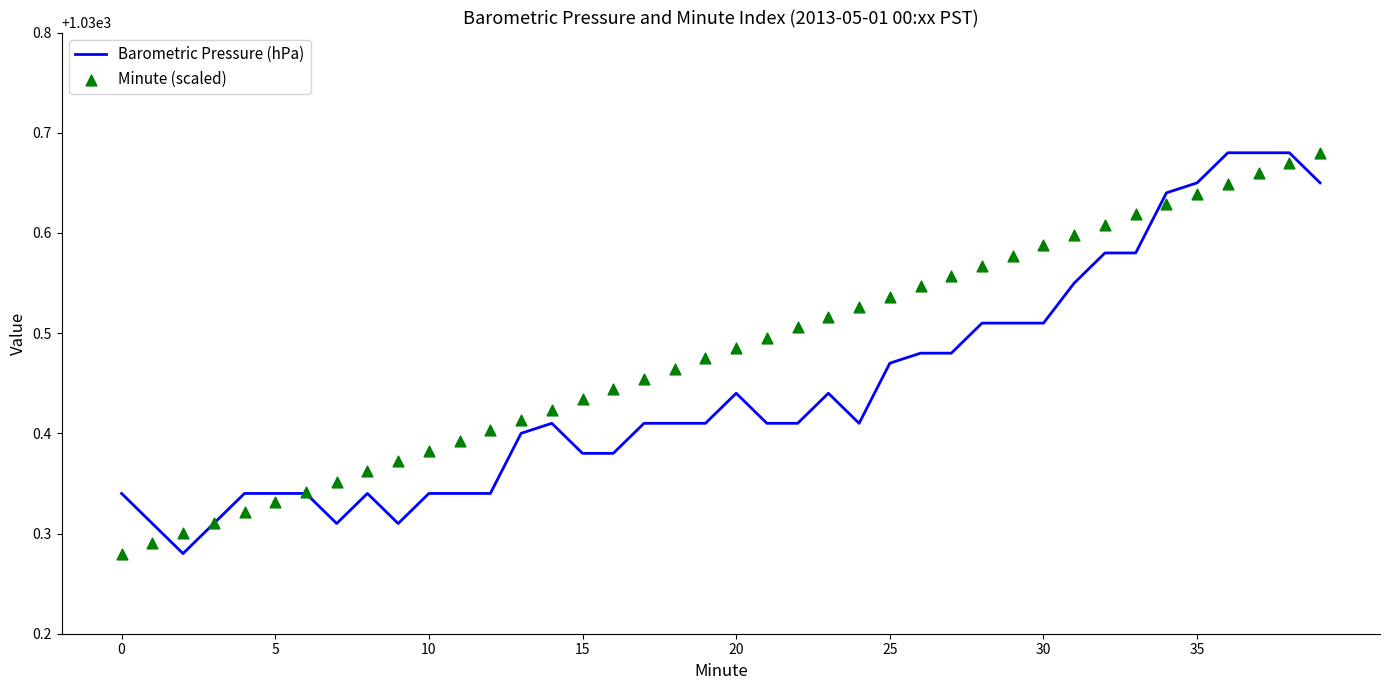

Is the value of Barometric Pressure (hPa) at 0 greater than the value of Minute (scaled) at 33?

No